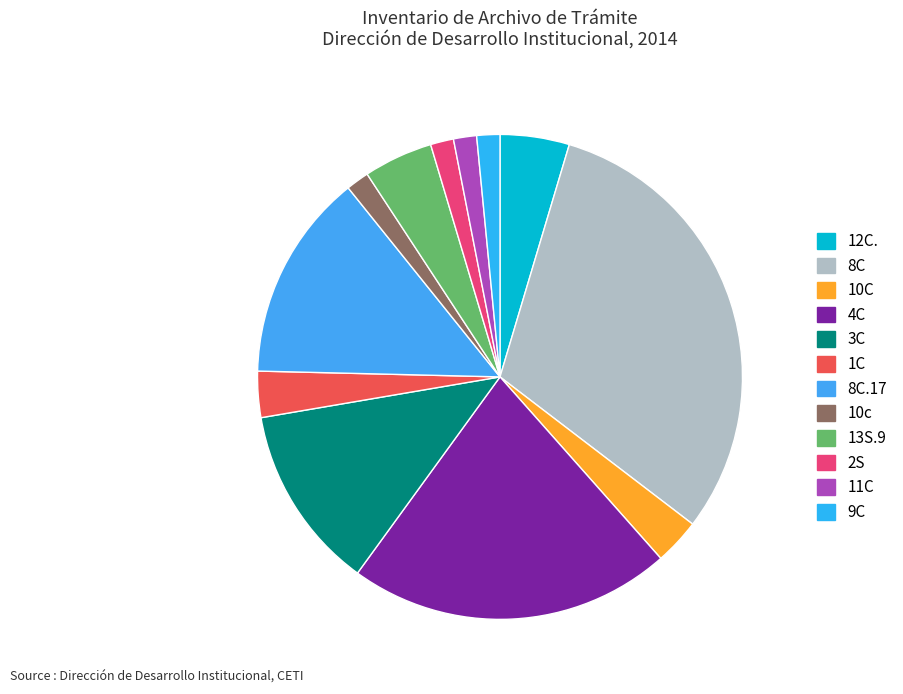

How many segments does this pie chart have?

12